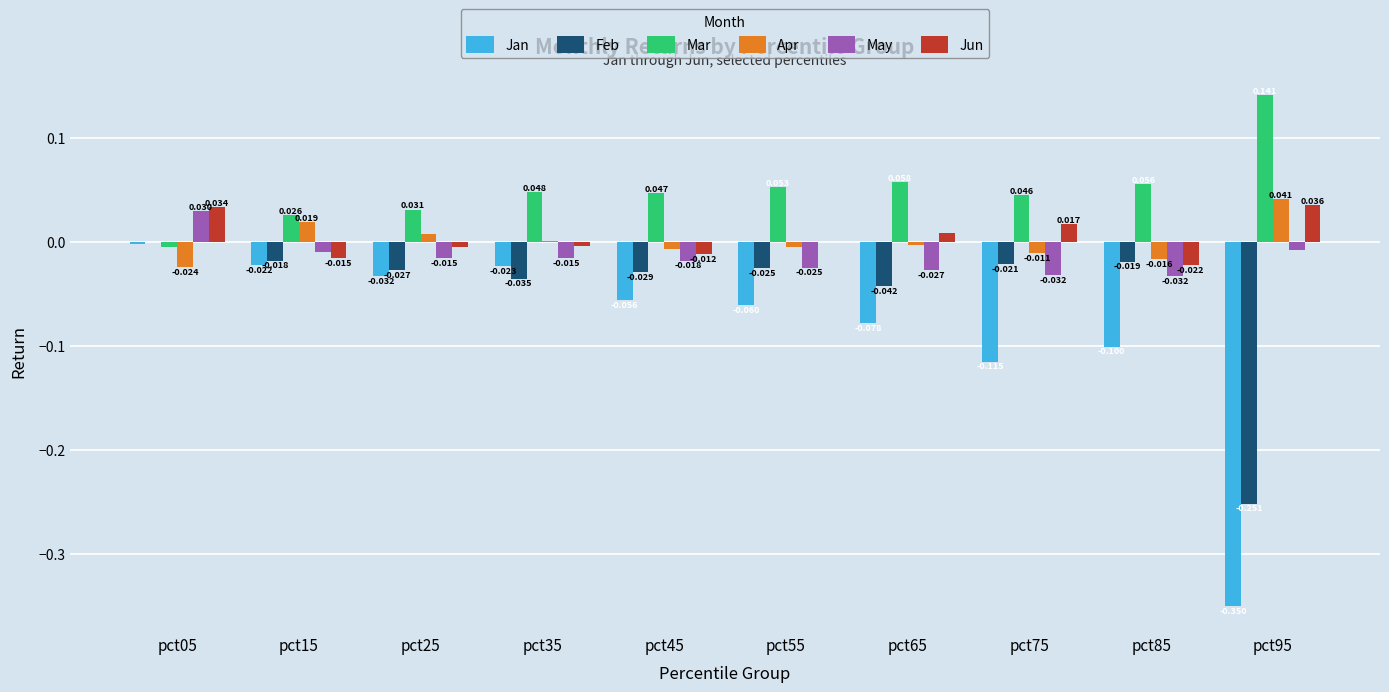

Which series has the largest range (max minus min)?

Jan